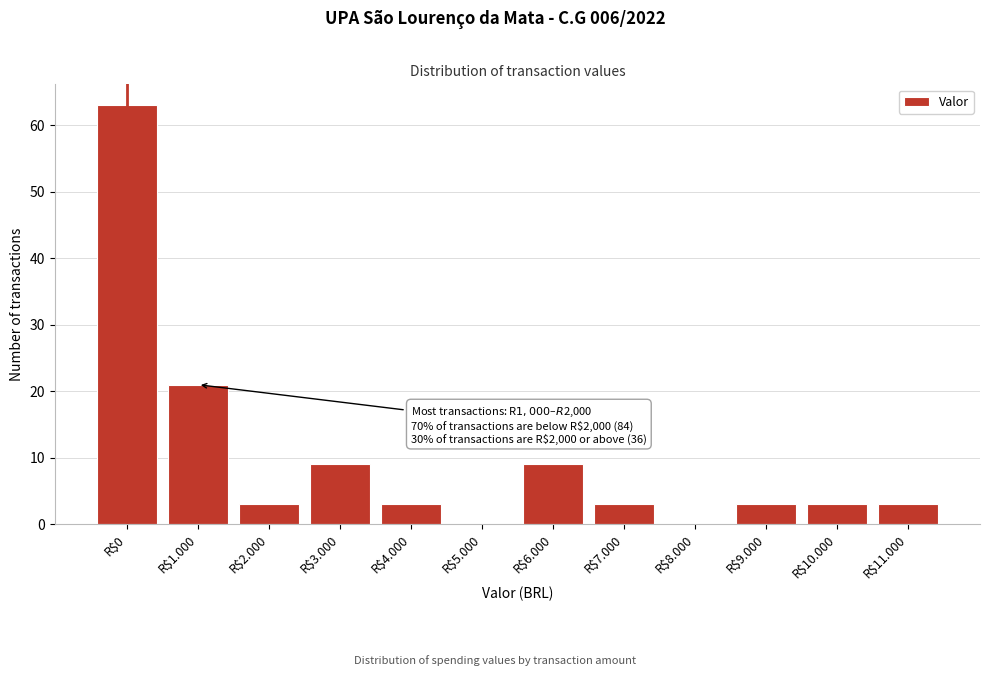

Which label corresponds to the largest value in the chart?

R$0